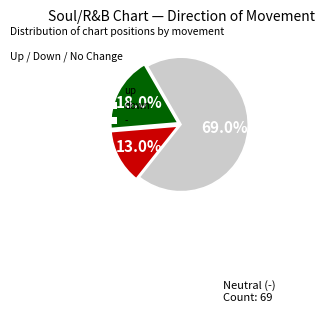

Which slice is the smallest?

down